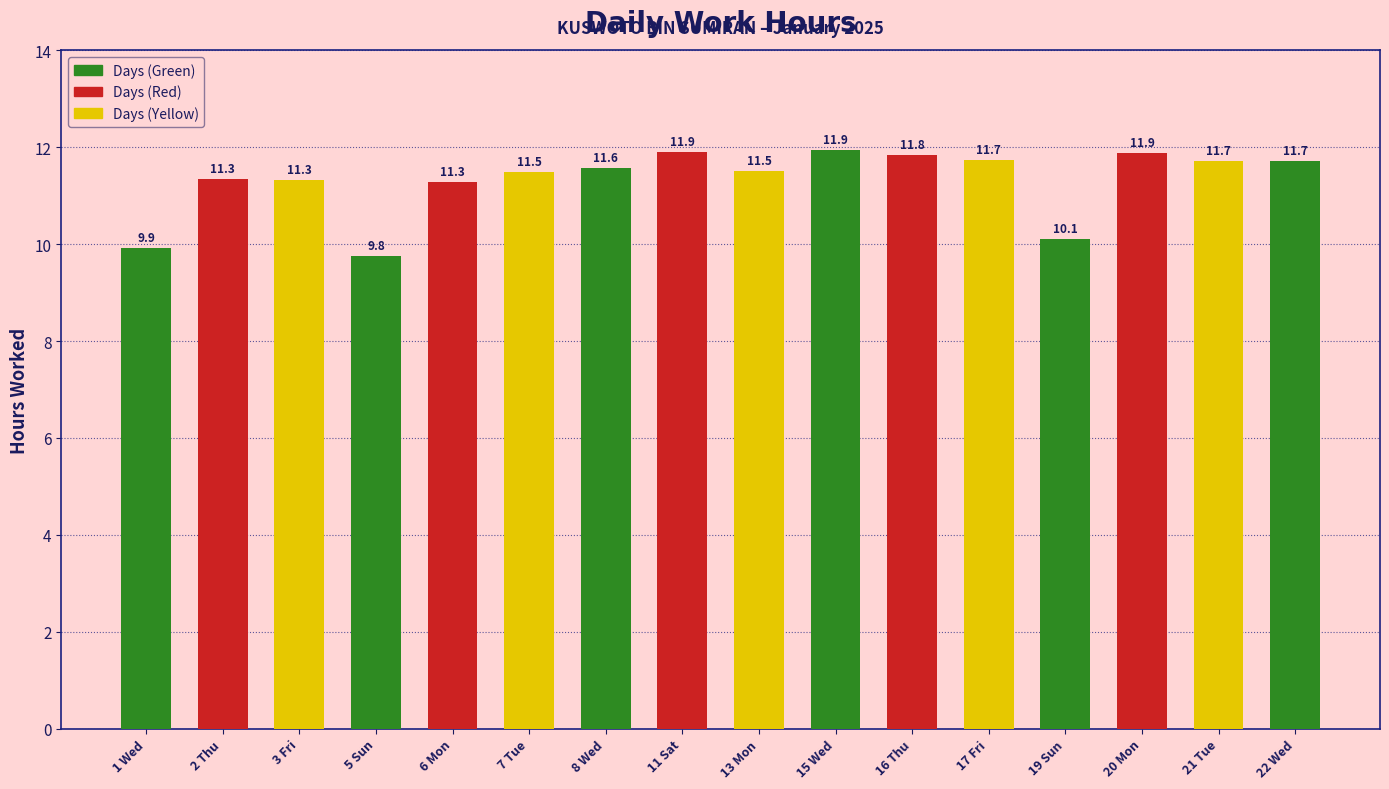

What is the difference between the second highest and second lowest values?

2.0